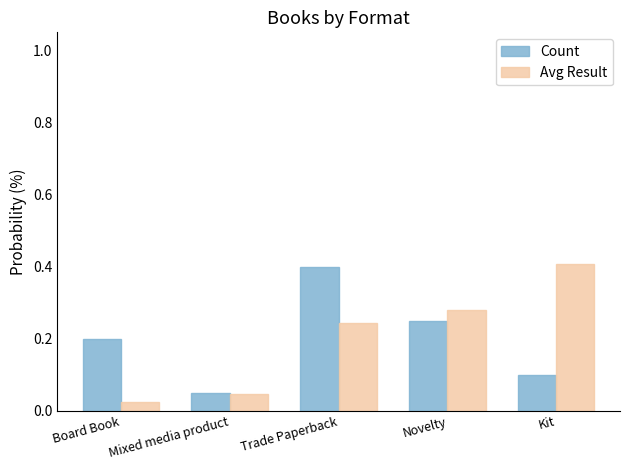

What is the difference between the maximum and minimum values in the Avg Result series?

0.4